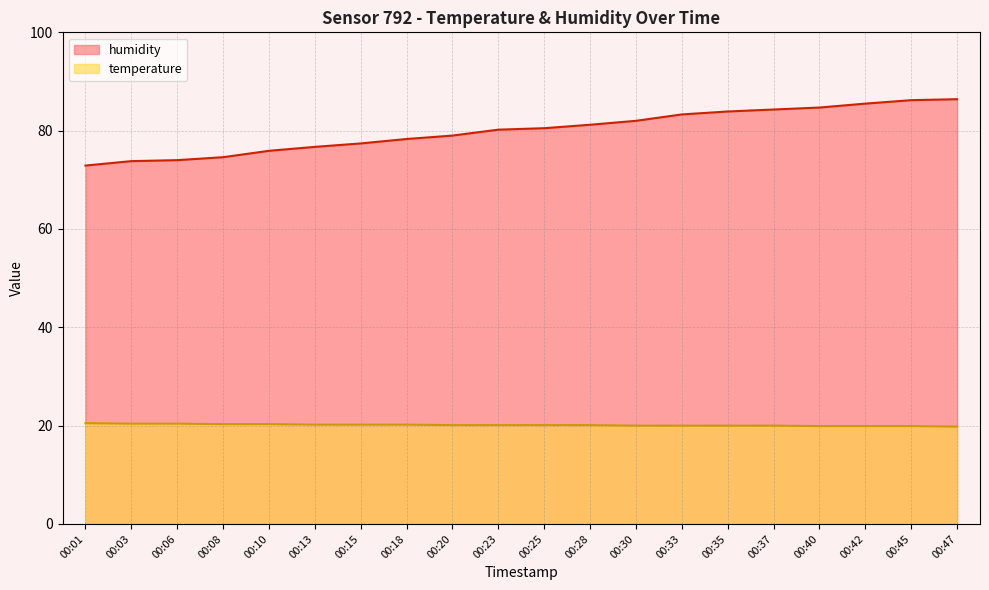

Reading right to left, transcribe all the data shown in this chart.

humidity: 00:47=86.4	00:45=86.2	00:42=85.5	00:40=84.7	00:37=84.3	00:35=83.9	00:33=83.3	00:30=82.0	00:28=81.2	00:25=80.5	00:23=80.2	00:20=79.0	00:18=78.3	00:15=77.4	00:13=76.7	00:10=75.9	00:08=74.6	00:06=74.0	00:03=73.8	00:01=72.9
temperature: 00:47=19.8	00:45=19.9	00:42=19.9	00:40=19.9	00:37=20.0	00:35=20.0	00:33=20.0	00:30=20.0	00:28=20.1	00:25=20.1	00:23=20.1	00:20=20.1	00:18=20.2	00:15=20.2	00:13=20.2	00:10=20.3	00:08=20.3	00:06=20.4	00:03=20.4	00:01=20.5